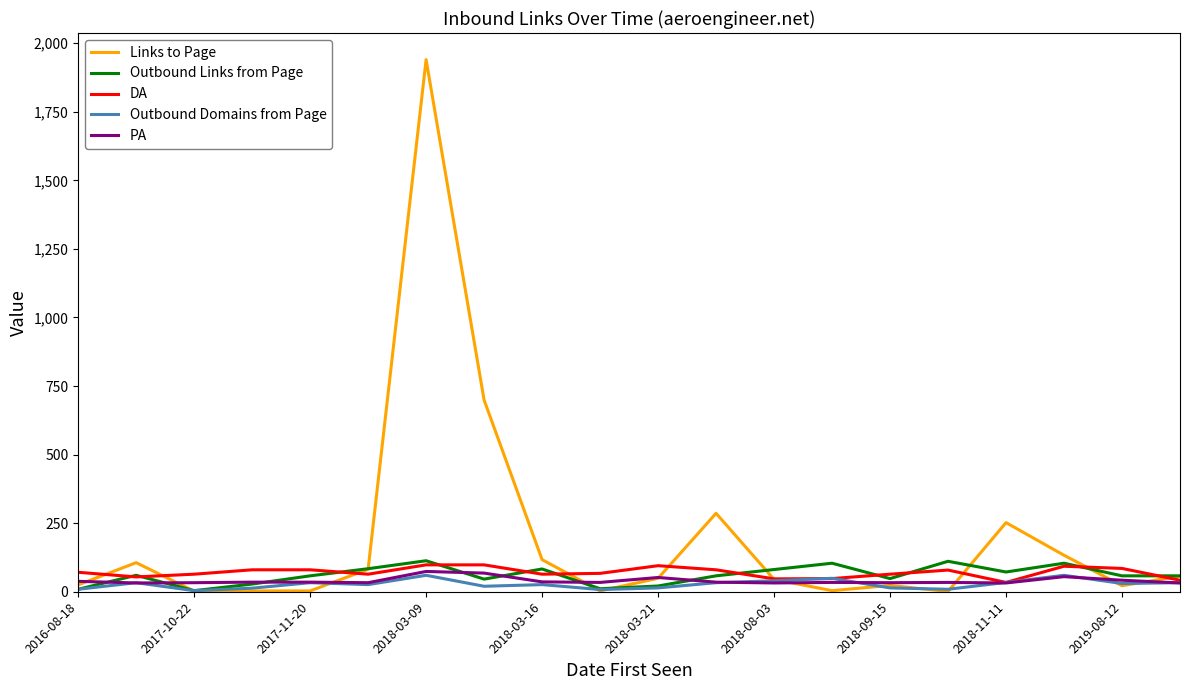

What is the smallest value displayed?

1